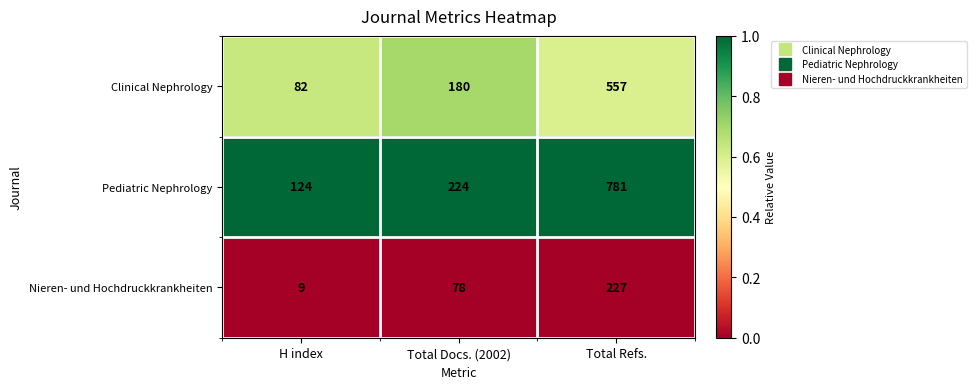

At which label is Pediatric Nephrology closest to 452?

Total Docs. (2002)